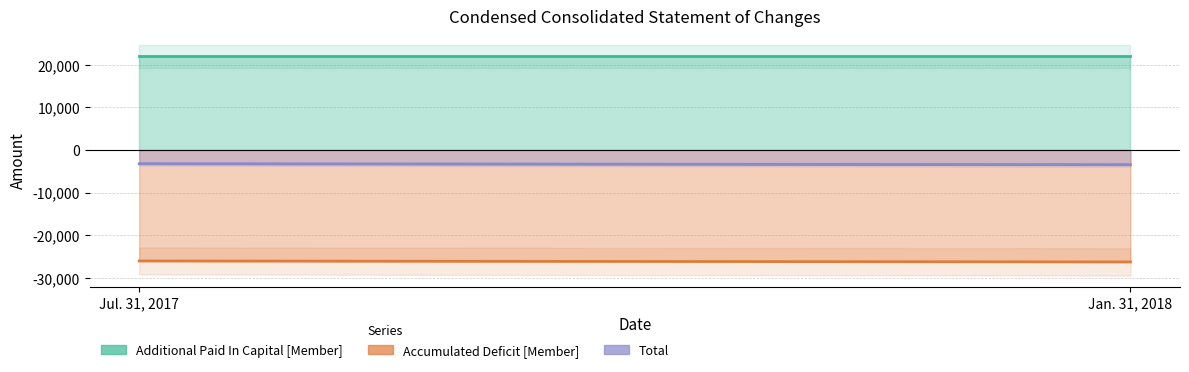

The value of Accumulated Deficit [Member] at Jul. 31, 2017 is -26018. True or false?

True